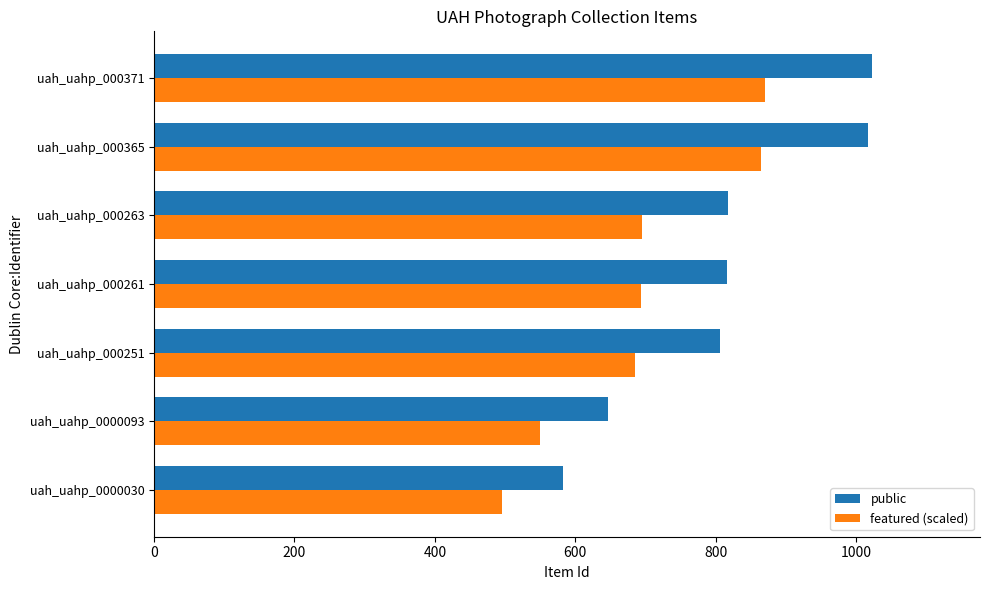

Which series has the largest total across all categories?

public